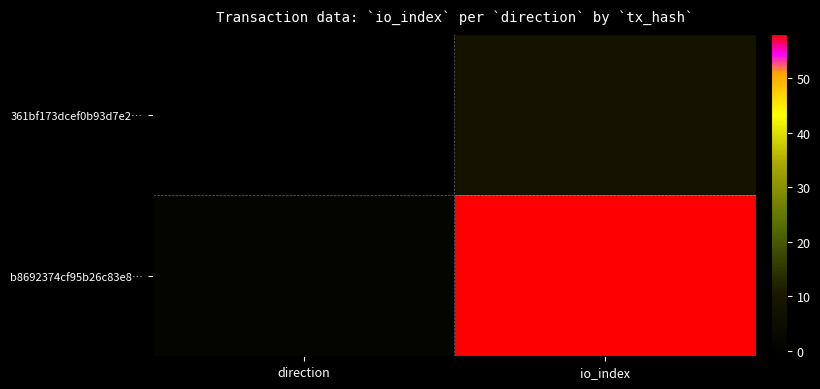

What is the spread (max minus min) of values at io_index?

50